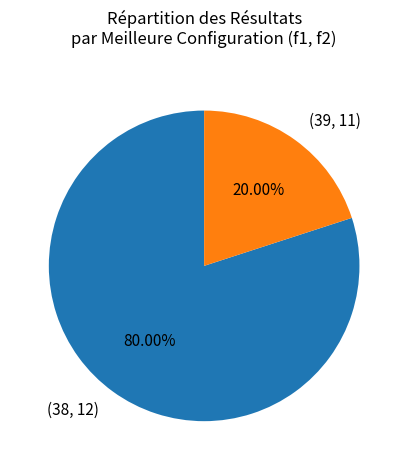

Which slice represents more than half of the pie?

(38, 12)